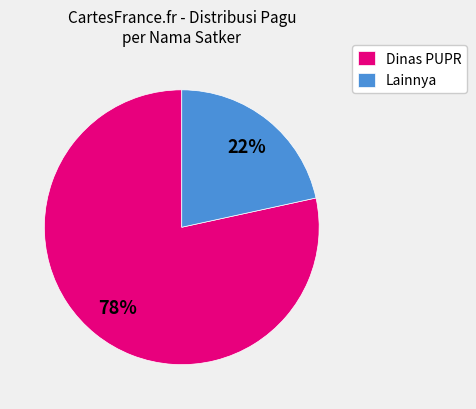

What is the smallest slice in the pie chart?

Lainnya